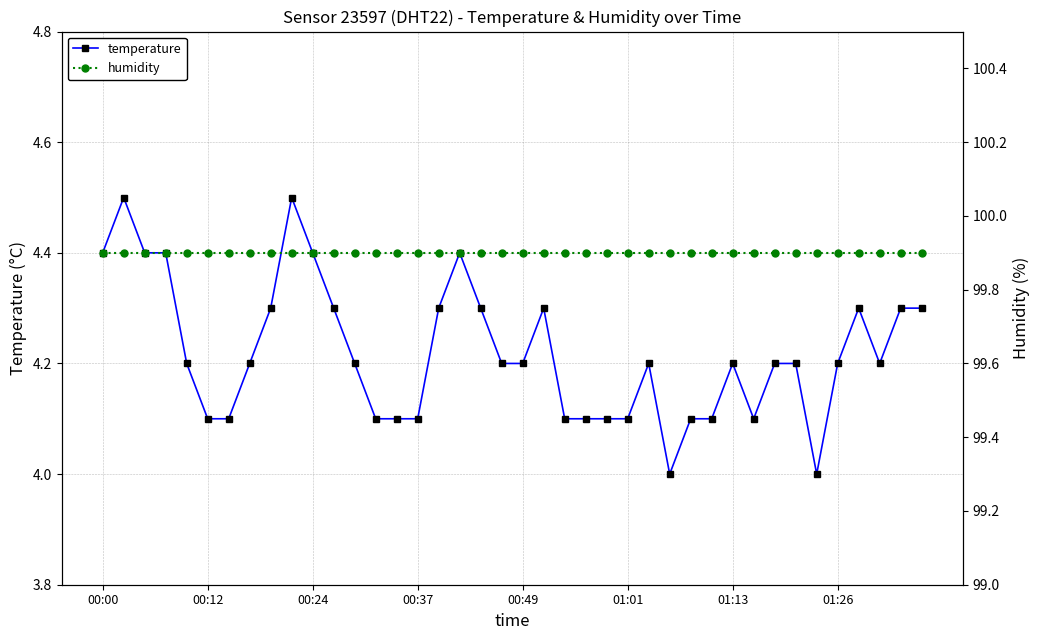

Which series has the largest total across all categories?

humidity